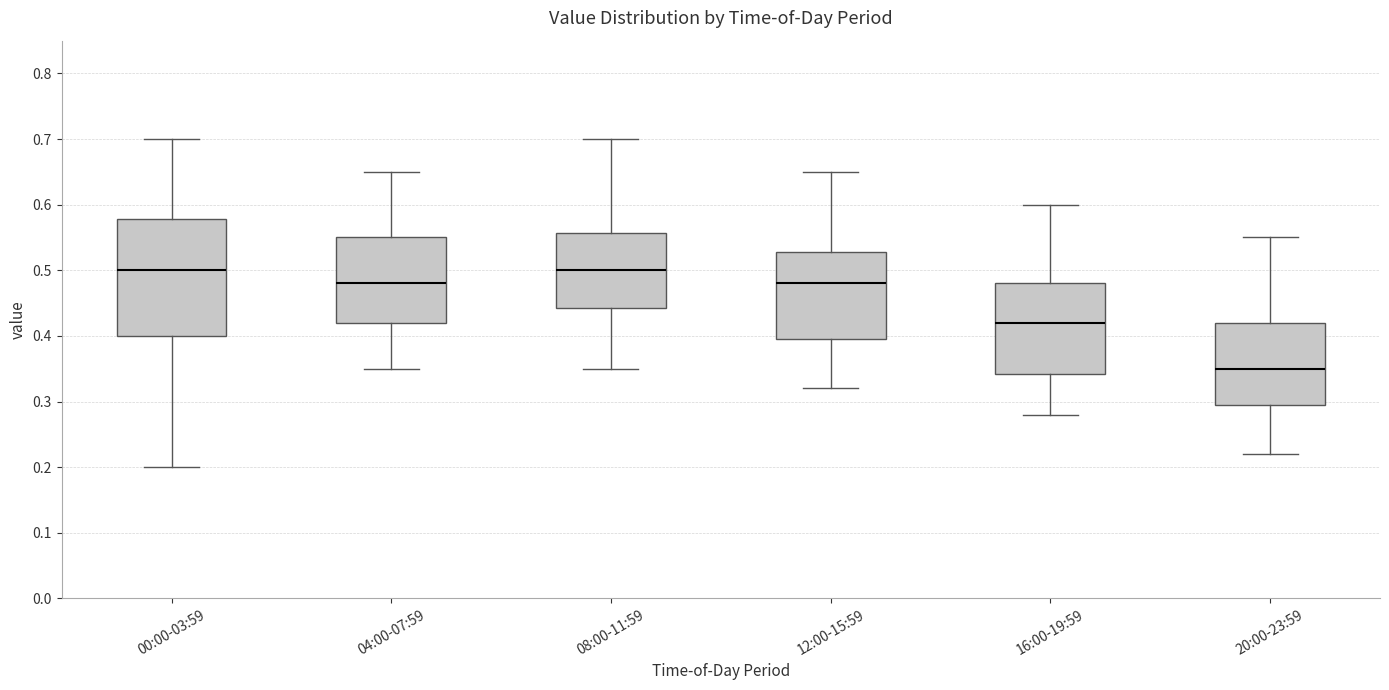

Comparing the boxes themselves (not the whiskers), which one is the tallest?

00:00-03:59